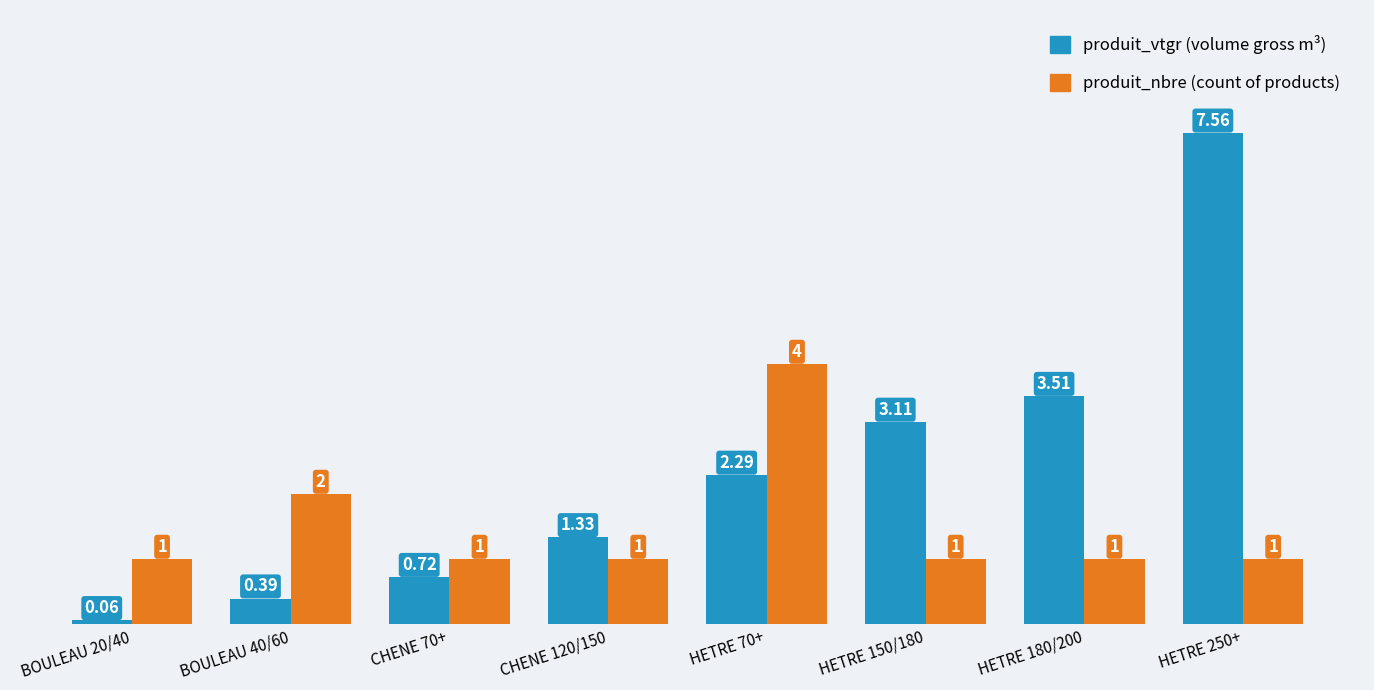

At which category is the sum across all series the highest?

HETRE 250+